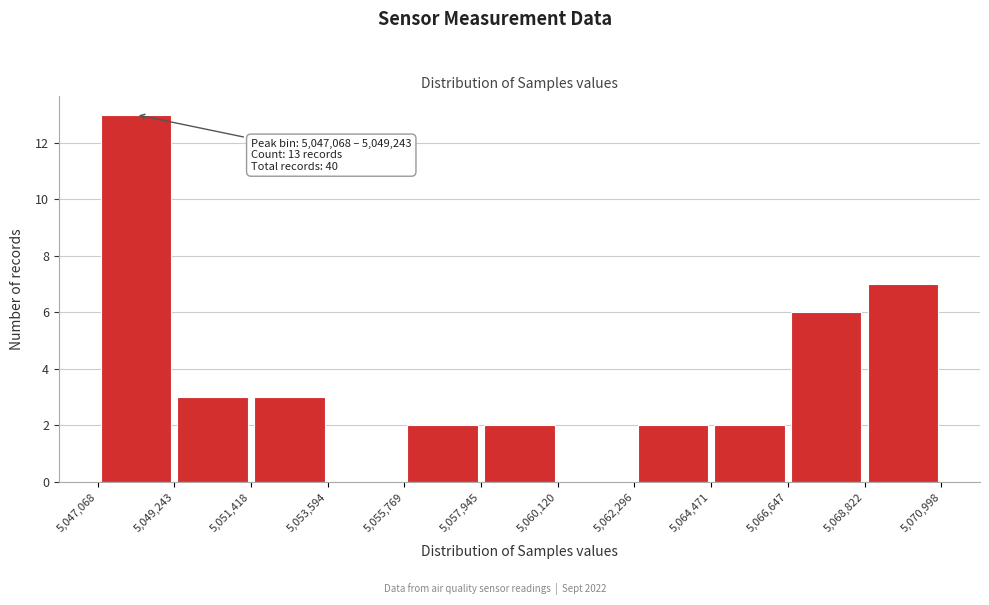

Over which range of the x-axis is the bar tallest?

5,047,068 to 5,049,243